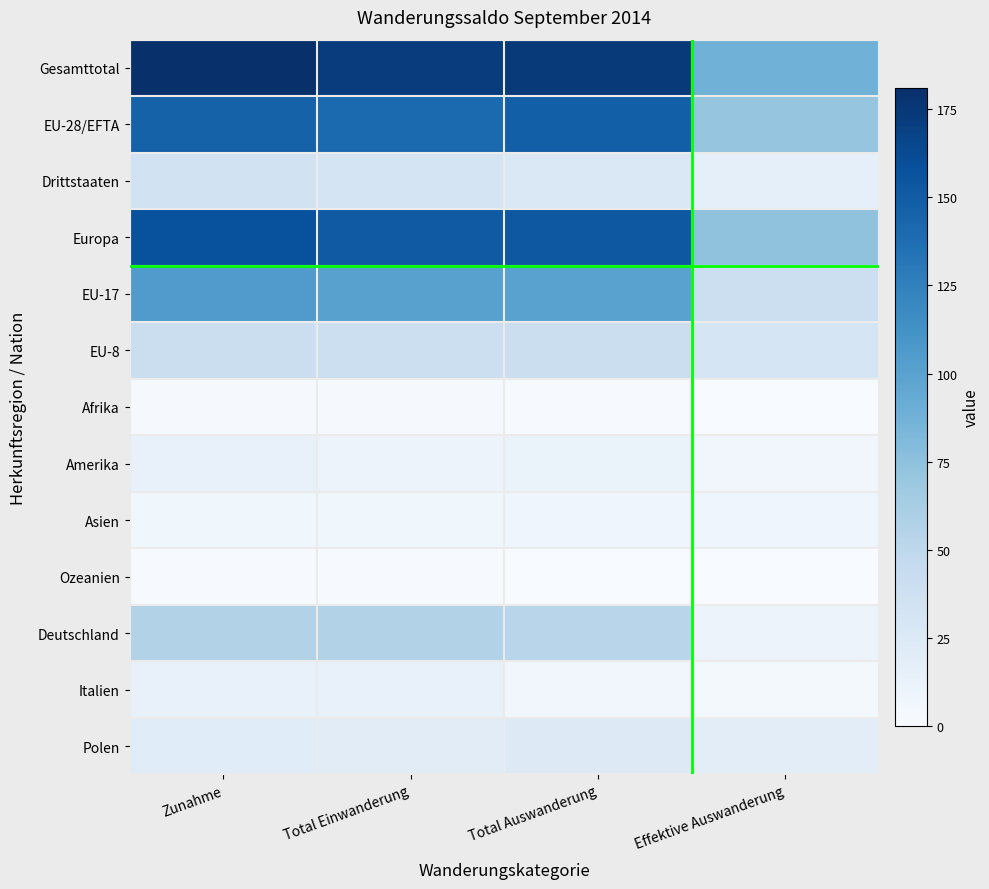

Count the number of categories in the chart.

4